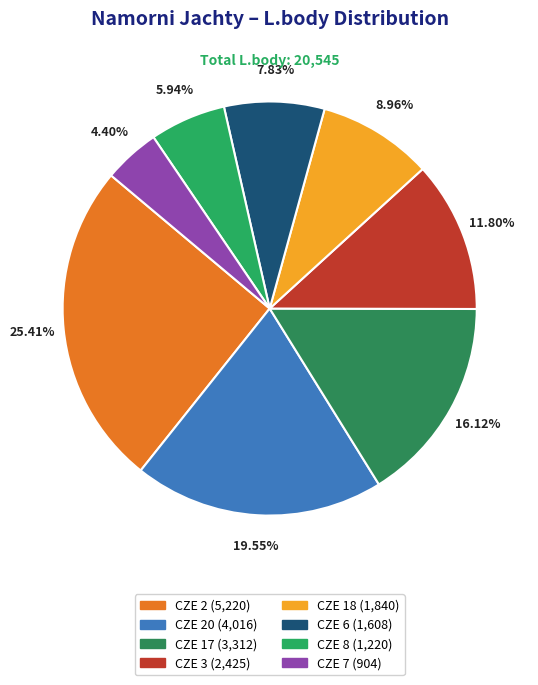

What is the largest slice in the pie chart?

CZE 2